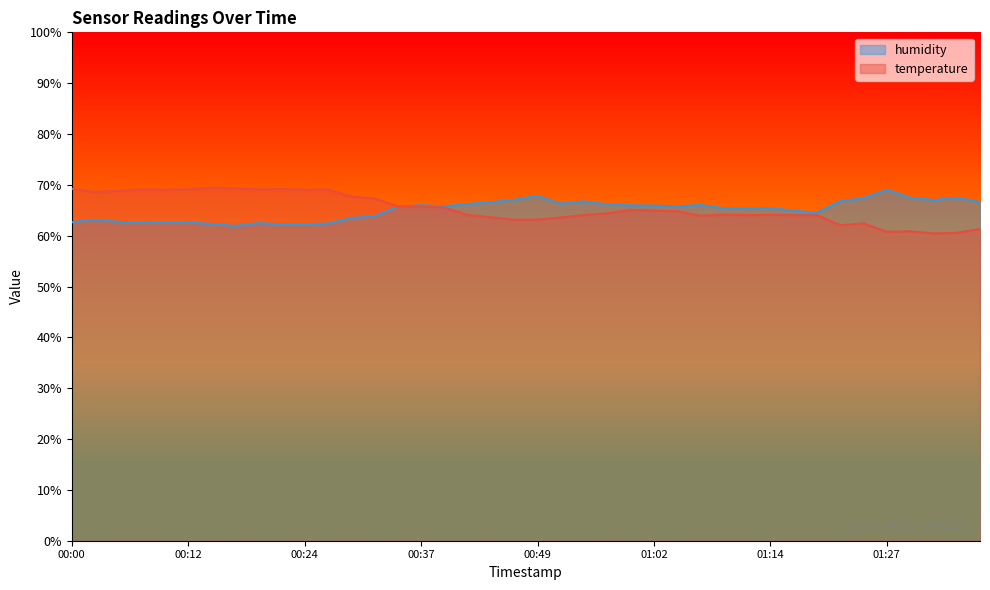

What is the average value of the temperature series?

65.4